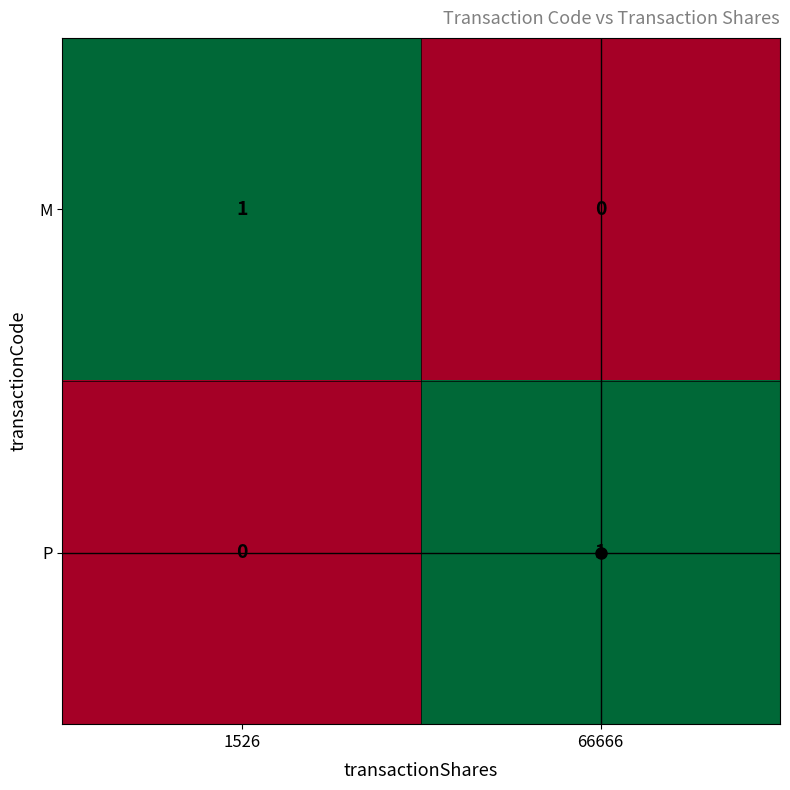

Is the value of P at 66666 greater than the value of M at 66666?

Yes